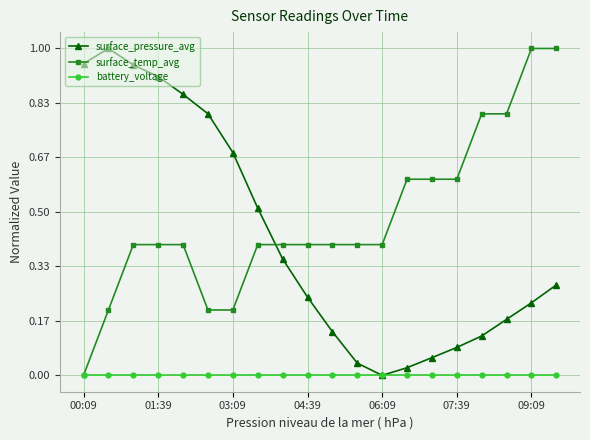

In surface_pressure_avg, how many points are higher than both neighbors (excluding endpoints)?

1